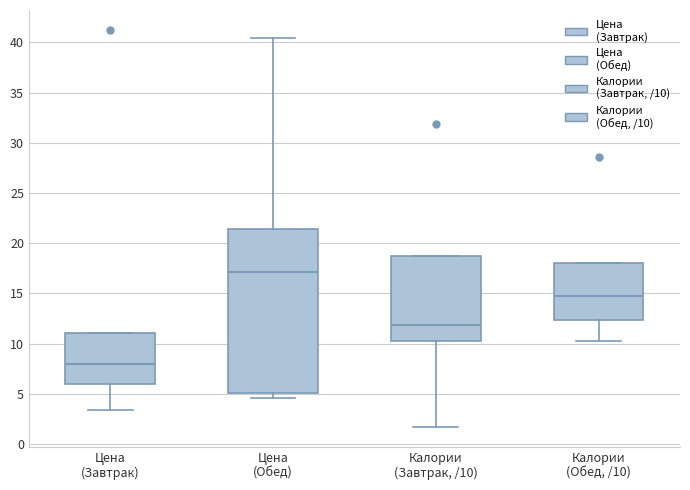

Where does the upper whisker of the box for Цена (Обед) end on the y-axis? The values are not printed on the chart, so give them approximately, as read against the axis.

40.5